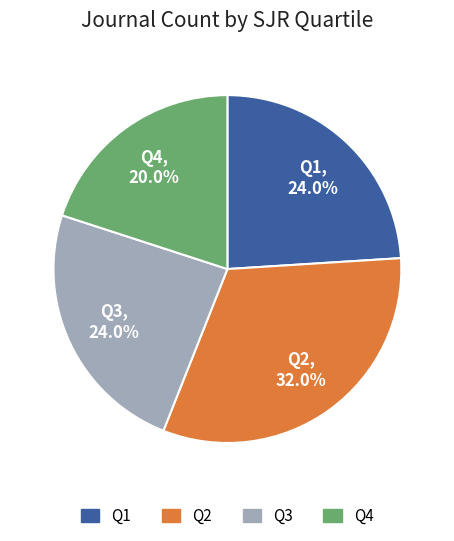

What percentage is the Q4 slice, to the nearest percent?

20%